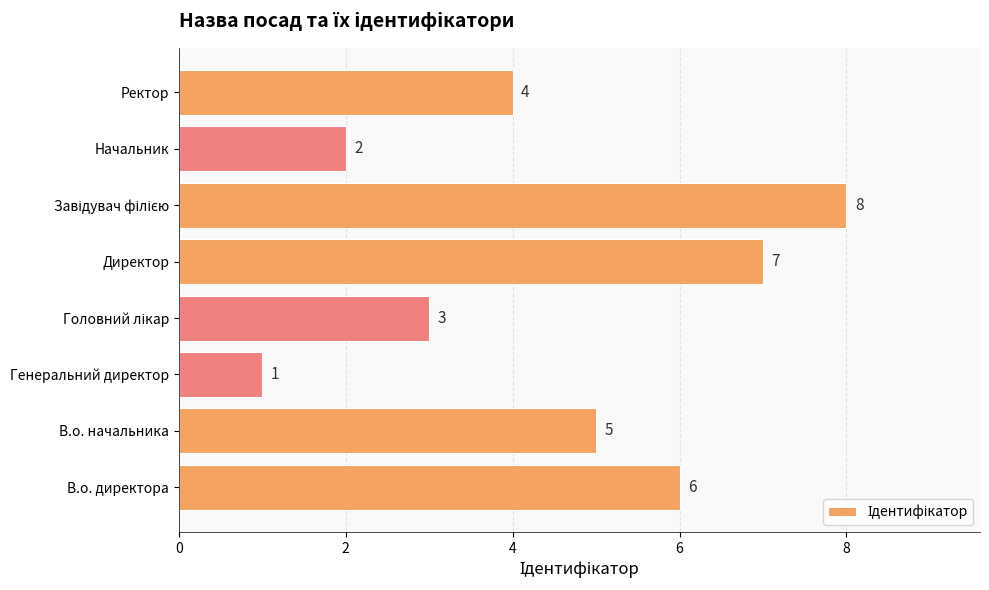

What is the change in value from В.о. начальника to Начальник?

-3